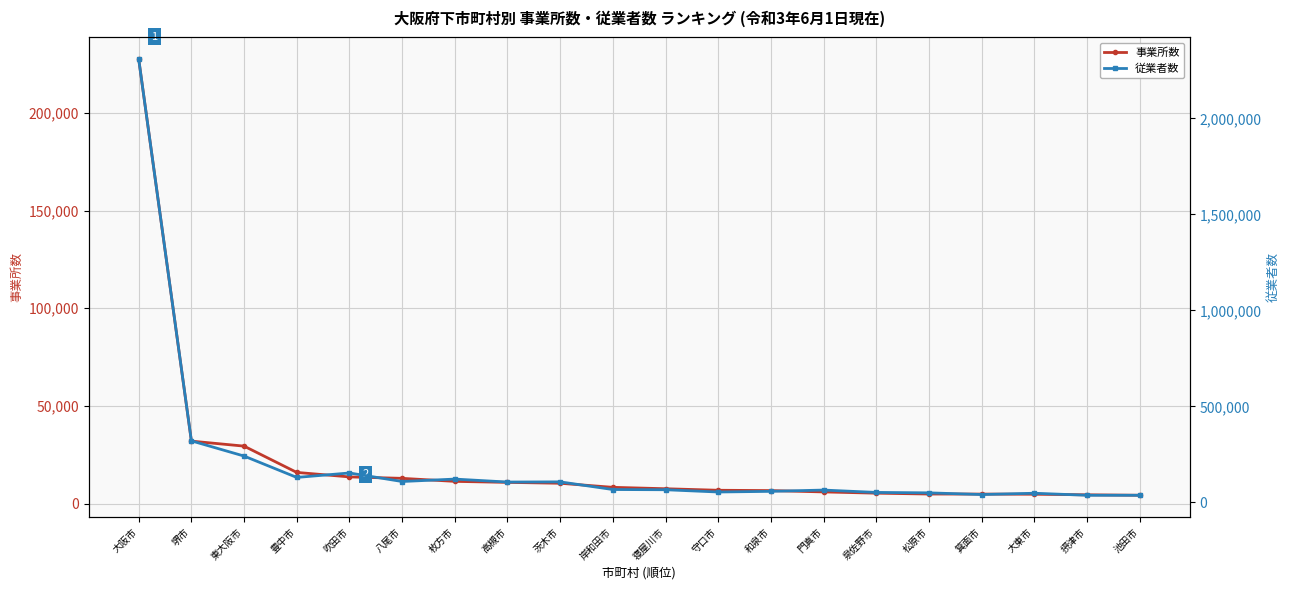

Which series changed the most between 大東市 and 池田市?

従業者数